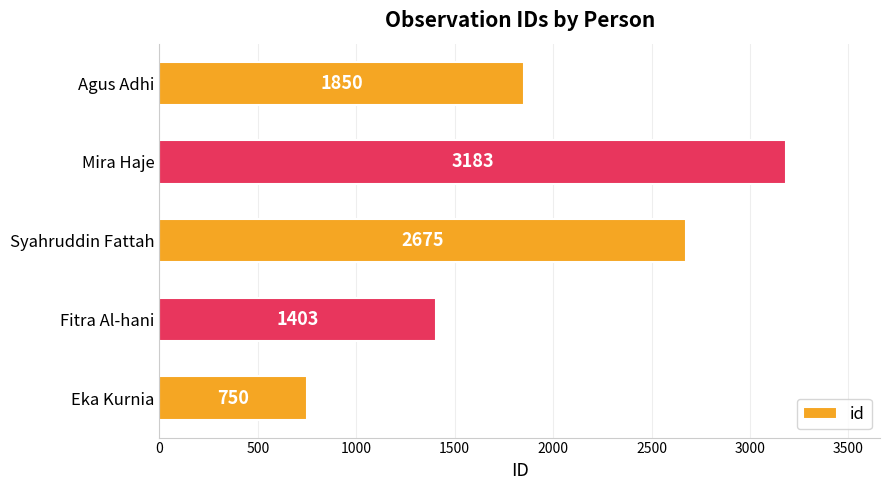

How many distinct data groups are displayed?

1